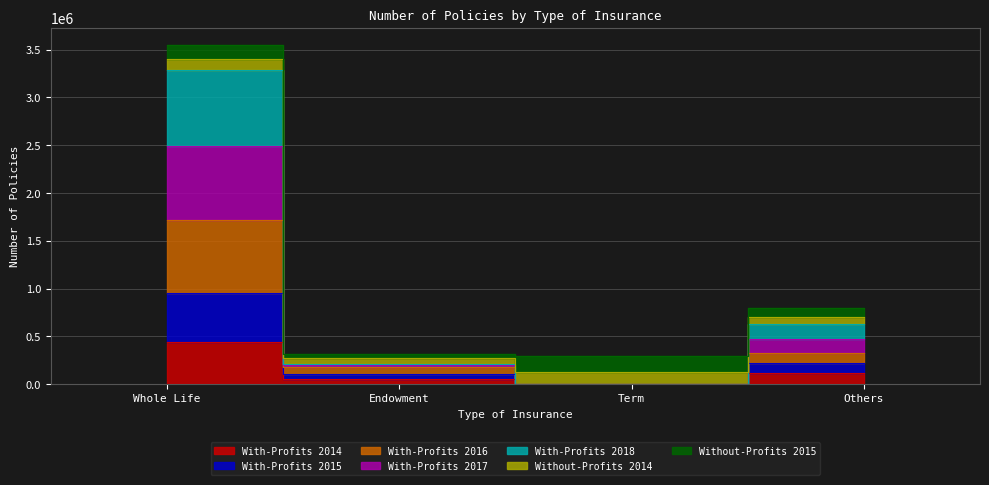

True or false: With-Profits 2016 and With-Profits 2017 cross at least once.

False